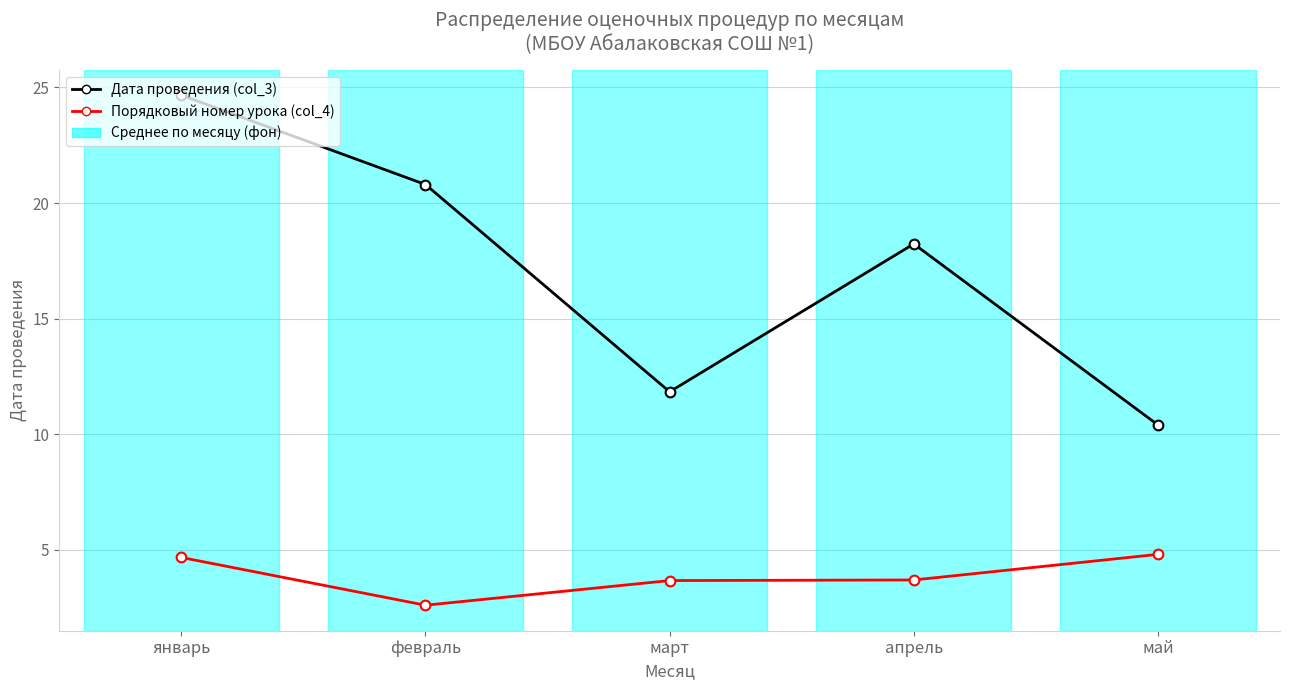

True or false: Дата проведения (col_3) has a value of 15.3 at январь.

False